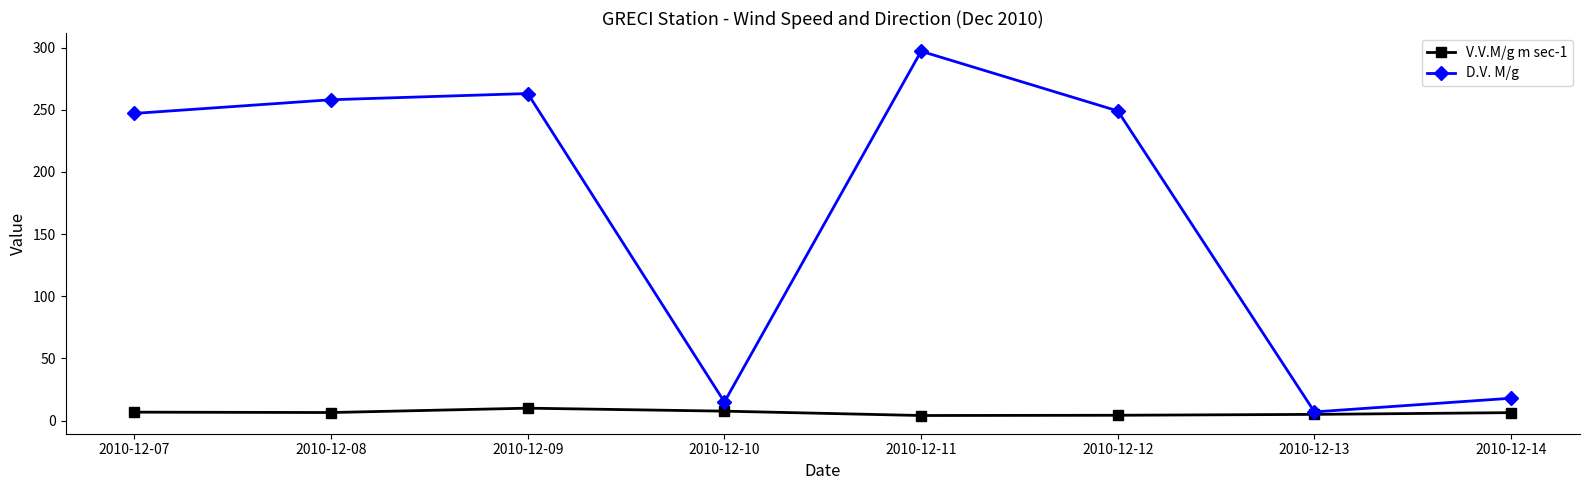

What is the sum of the V.V.M/g m sec-1 values at 2010-12-08 and 2010-12-11?

10.6